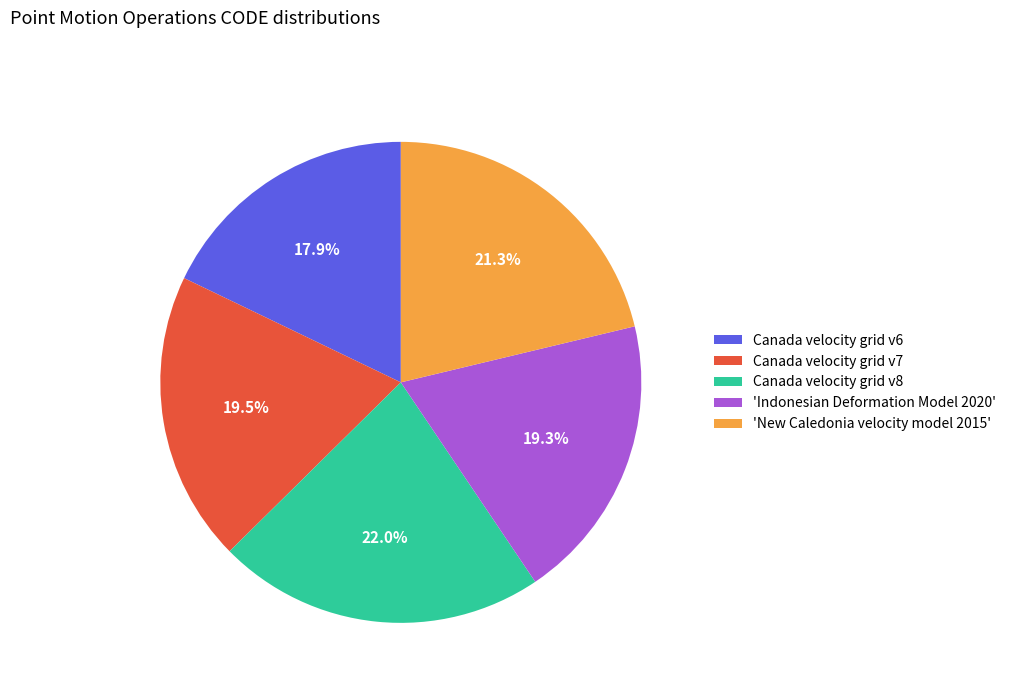

Is there a majority slice in this chart?

No